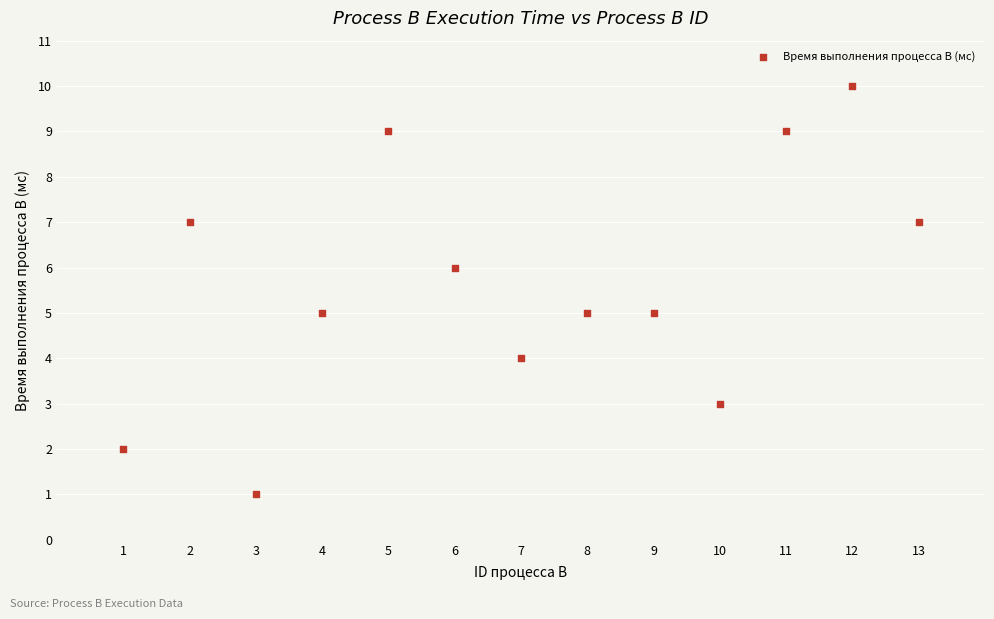

What is the range of Y values (max minus min)?

9